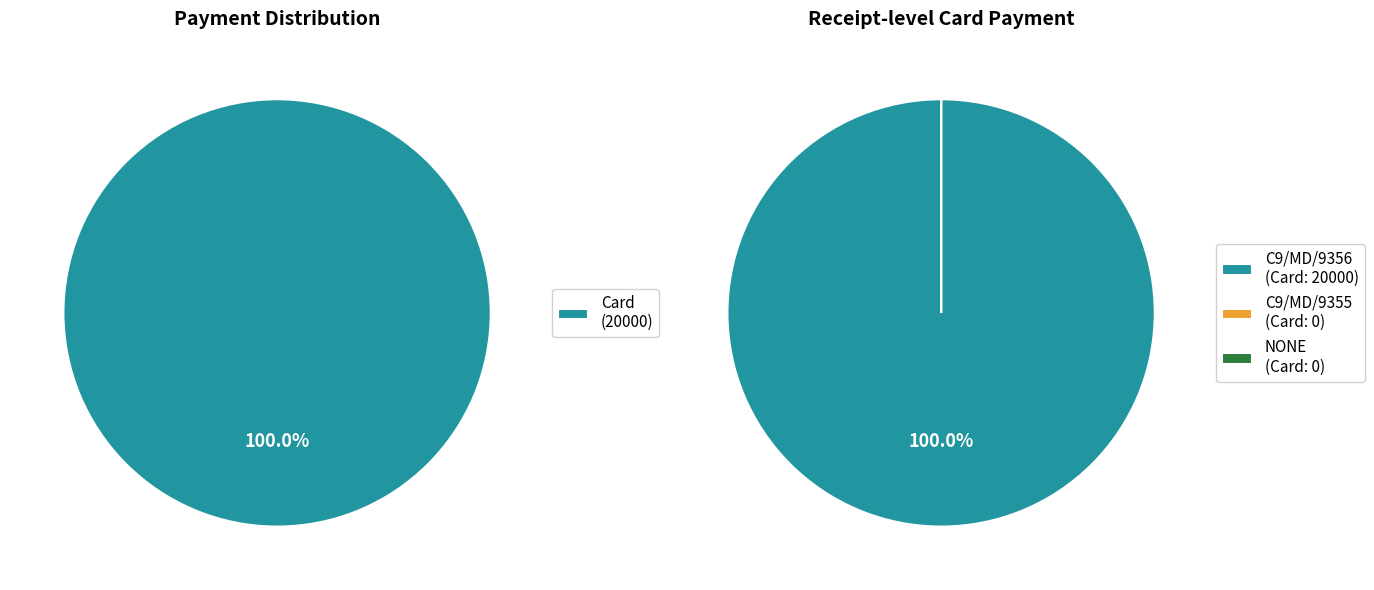

Is C9/MD/9356 the majority of the pie?

Yes